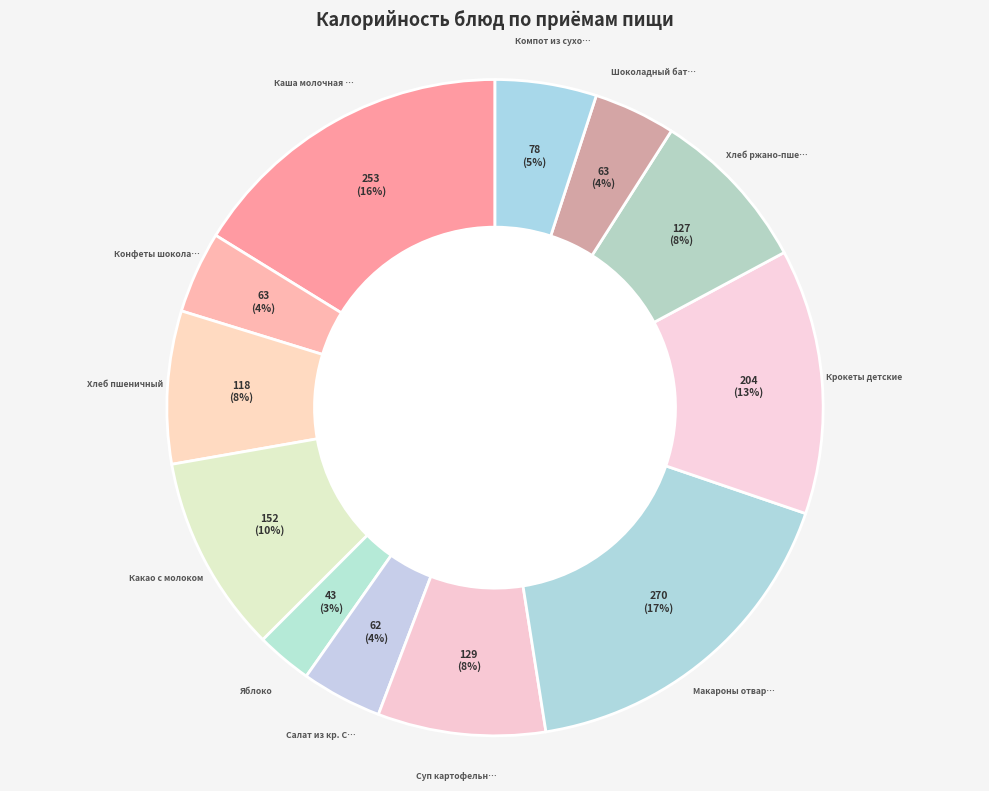

Rank the categories by value from lowest to highest.

Яблоко, Салат из кр. Свеклы, Конфеты шоколадные, Шоколадный батончик, Компот из сухофруктов, Хлеб пшеничный, Хлеб ржано-пшеничный, Суп картофельный гороховый, Какао с молоком, Крокеты детские, Каша молочная геркулесовая, Макароны отварные с маслом слив.